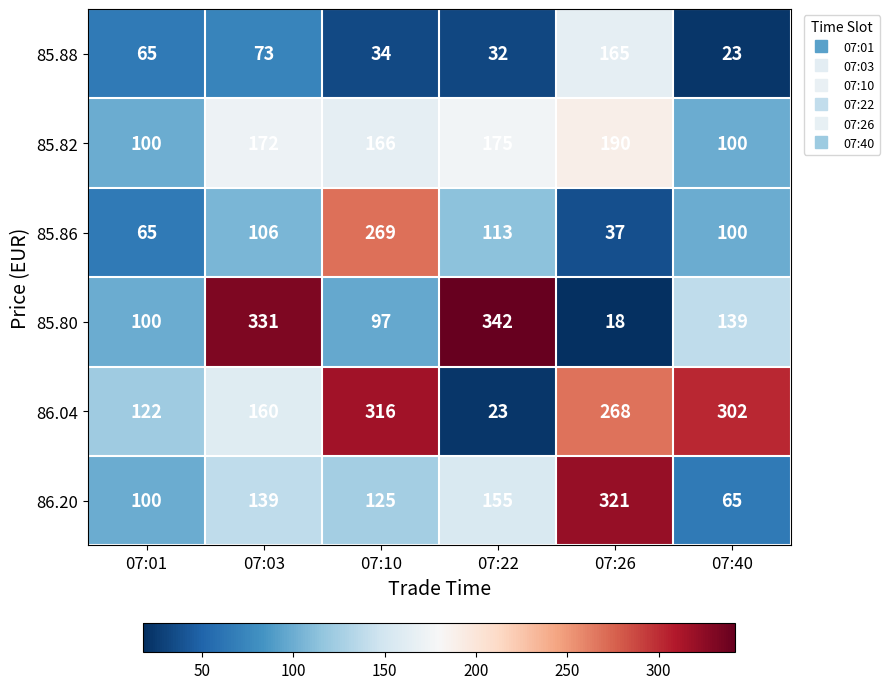

What is the spread (max minus min) of values at 07:03?

258